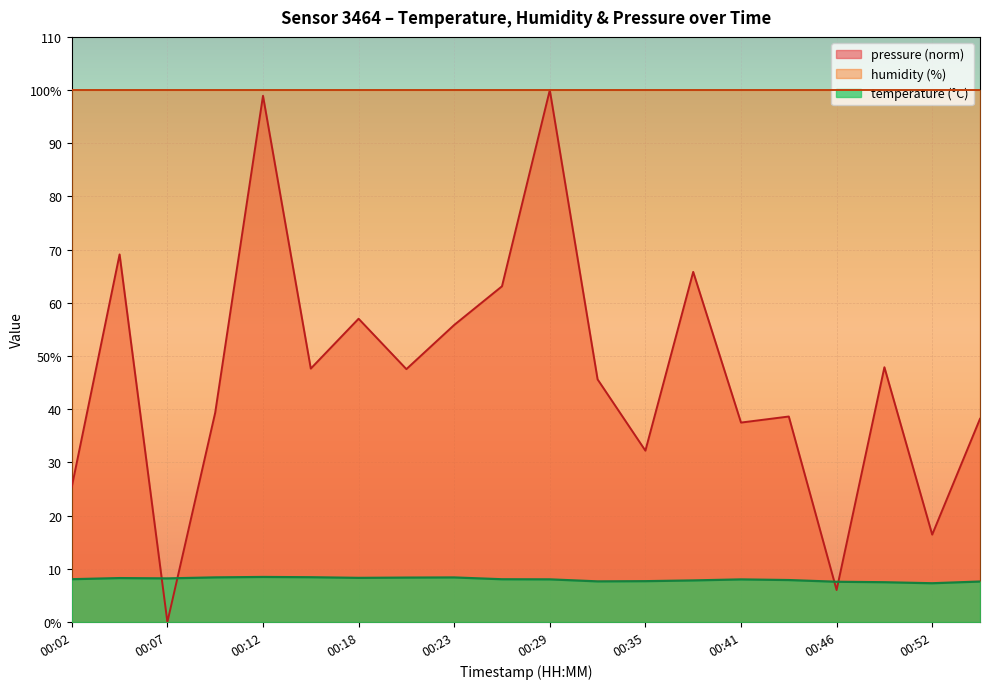

List the series in order of their overall mean, lowest first.

temperature (°C), pressure (norm), humidity (%)